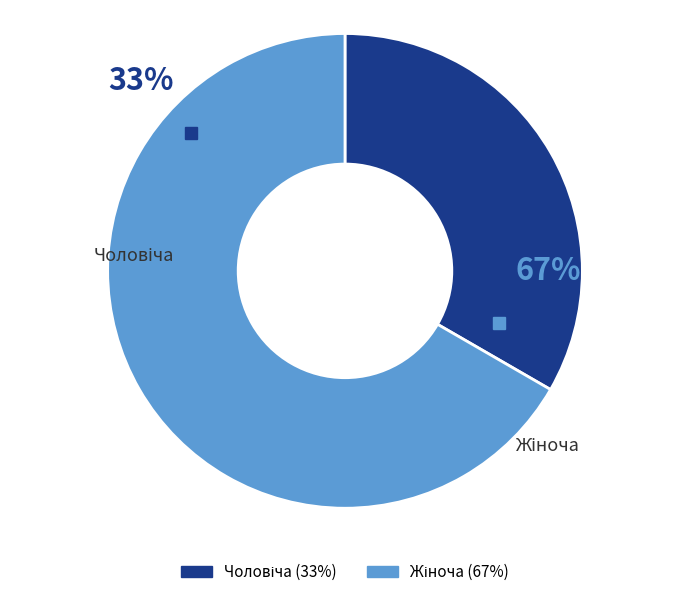

Approximately how many times larger is the value at Жіноча compared to Чоловіча?

2.0